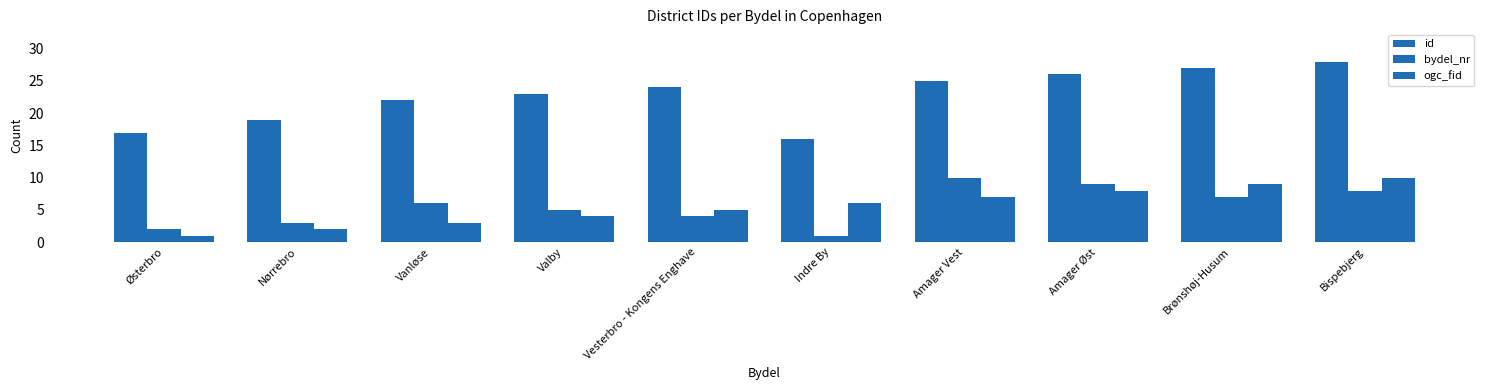

What is the difference between the highest and lowest values at Amager Vest?

18